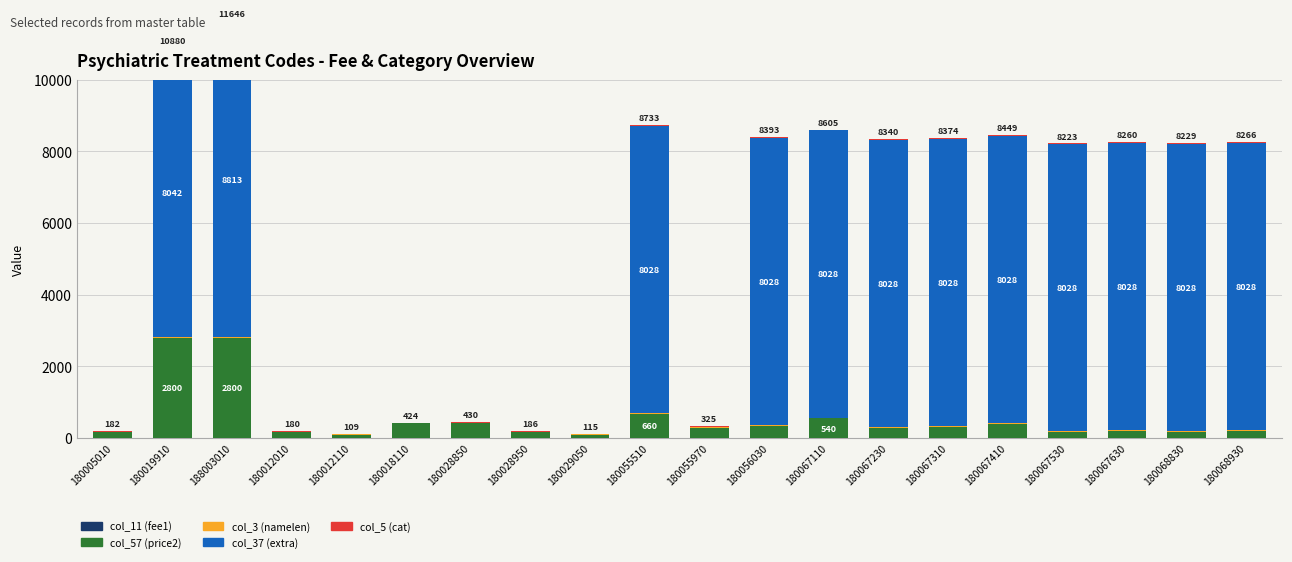

Which series changed the most between 180029050 and 180067410?

col_37 (extra)